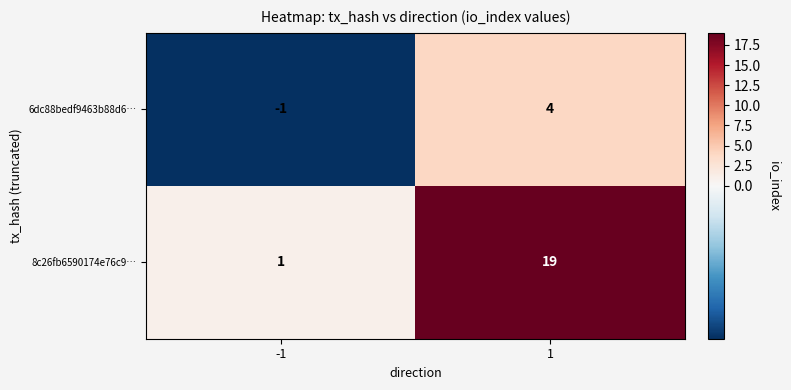

What value does the 6dc88bedf9463b88d6… series have at 1?

4